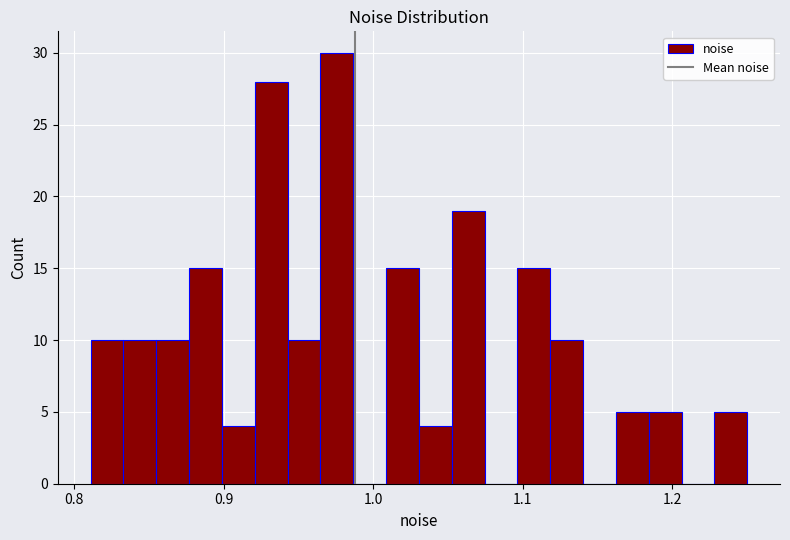

Around what value on the x-axis is the tallest bar? Give the approximate position of its centre, as read against the axis.

0.98